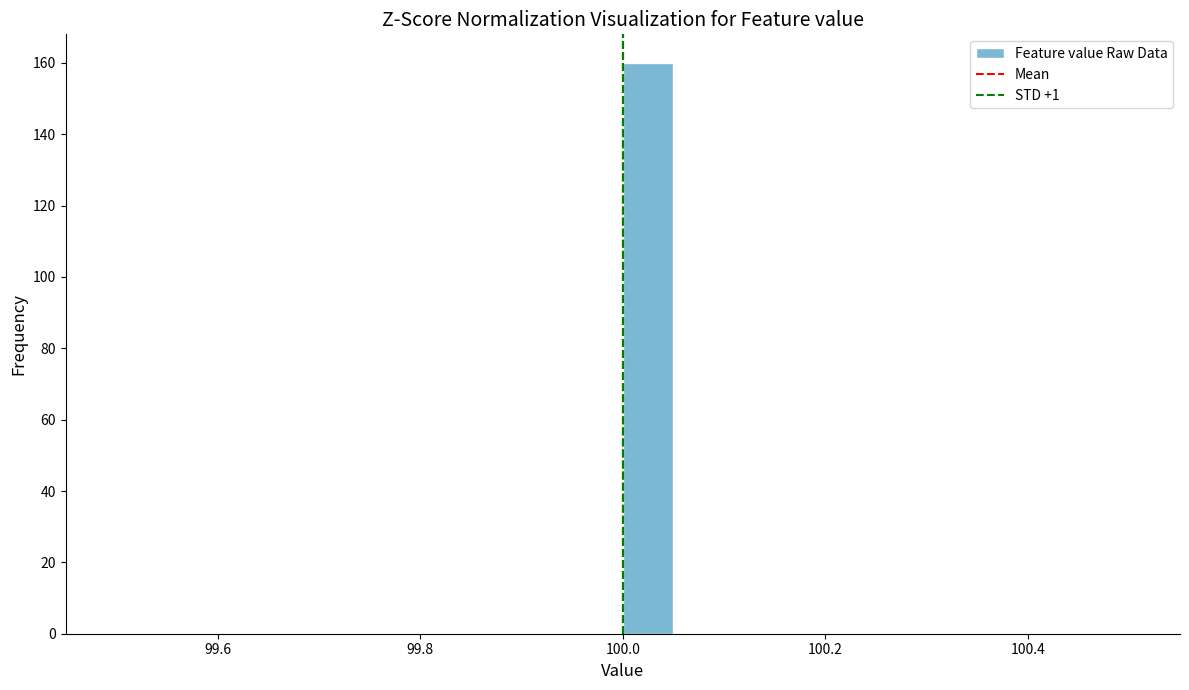

Around what value on the x-axis is the tallest bar? Give the approximate position of its centre, as read against the axis.

100.02